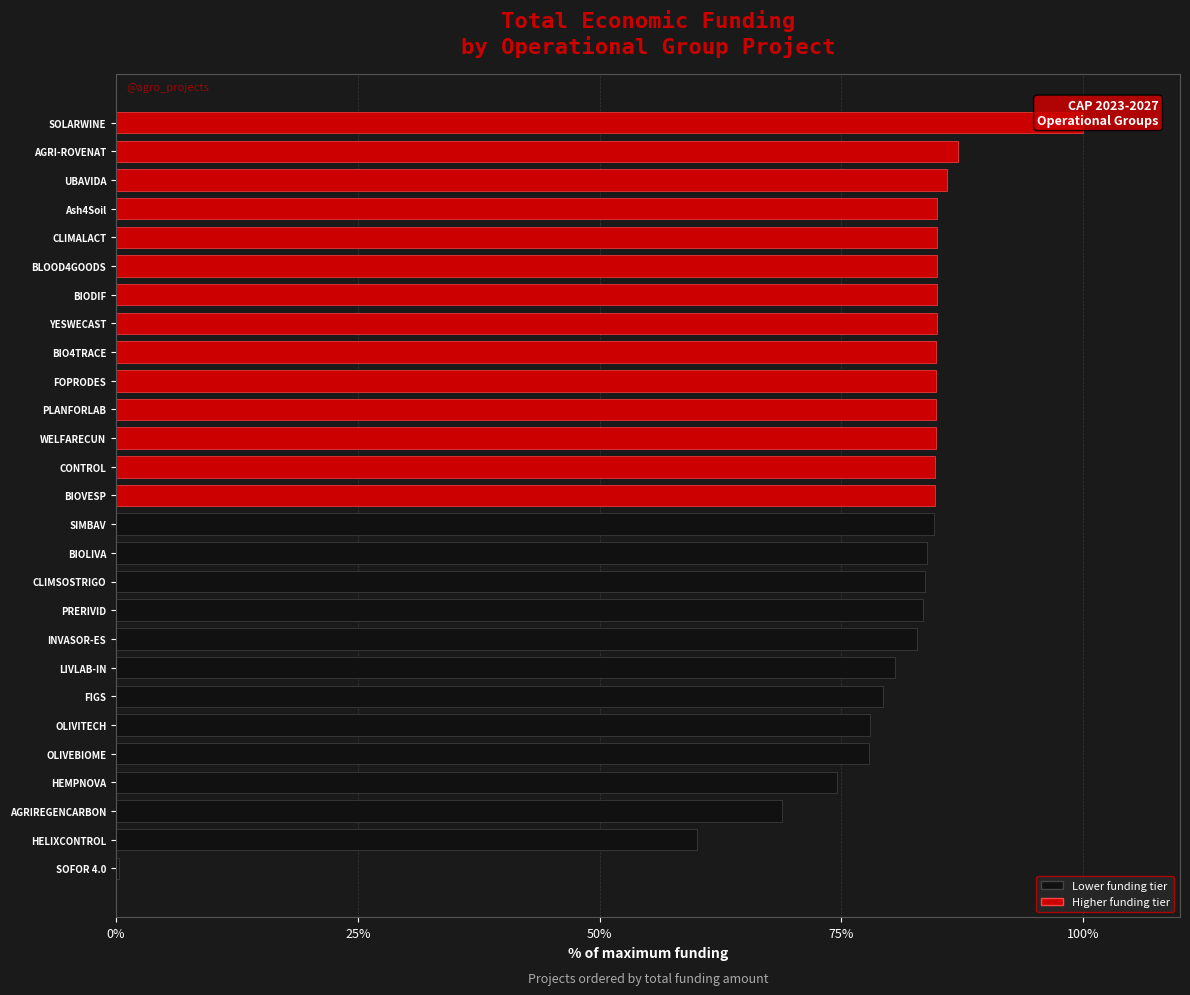

How many bars are there in total?

27